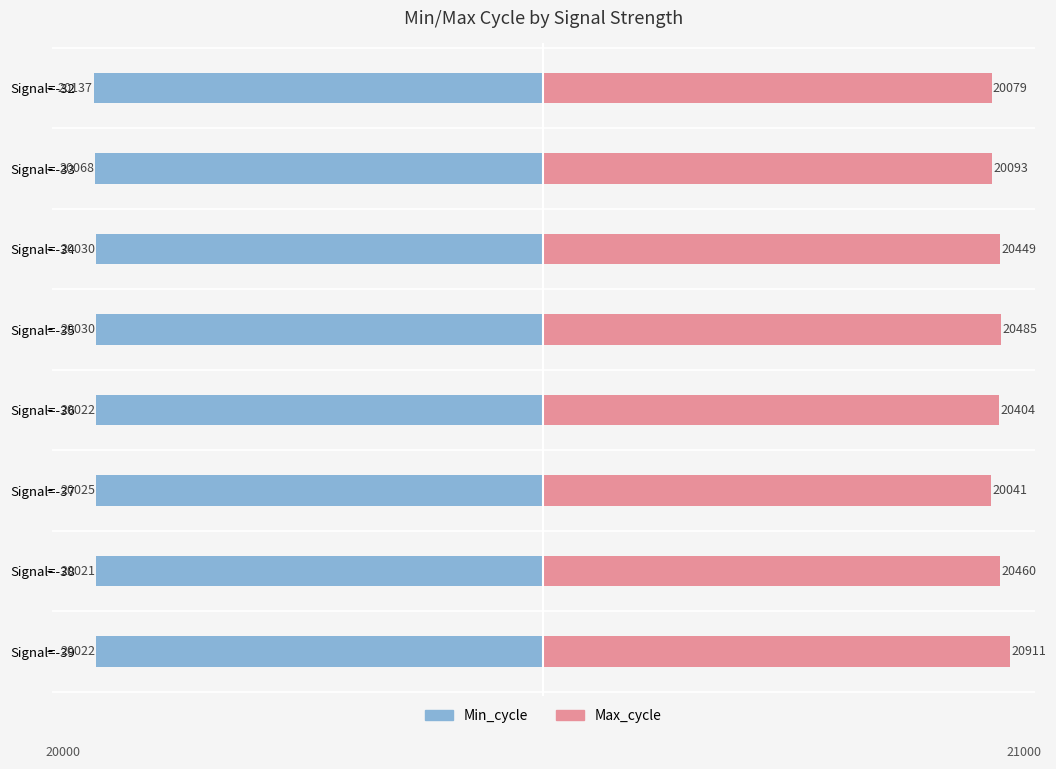

The value of Max_cycle at Signal=-36 is 30.7. True or false?

False